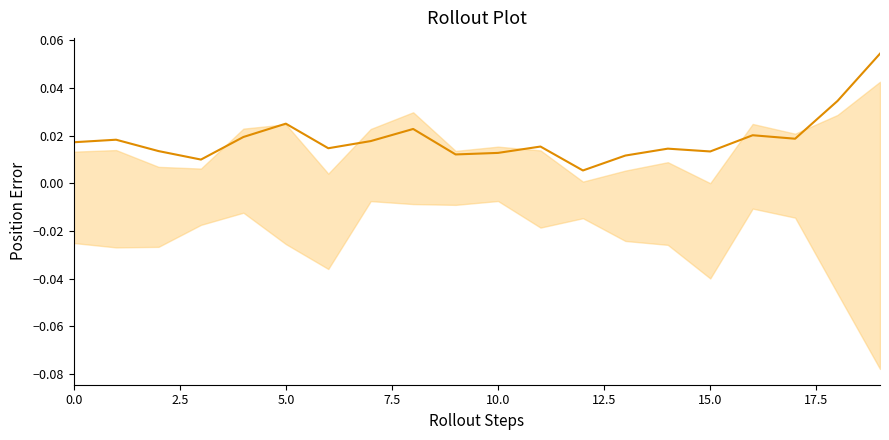

What is the sum of all values?

0.4